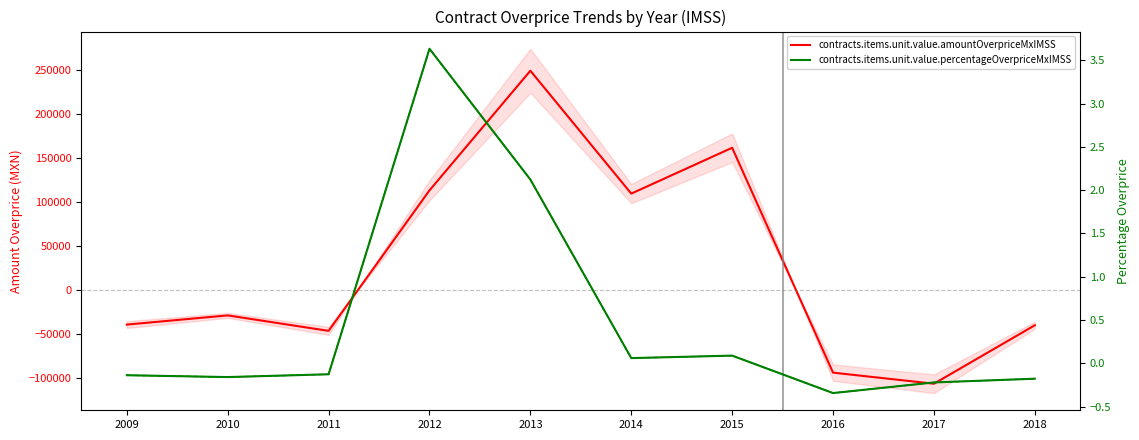

The value of contracts.items.unit.value.amountOverpriceMxIMSS at 2013 is 170362.6. True or false?

False